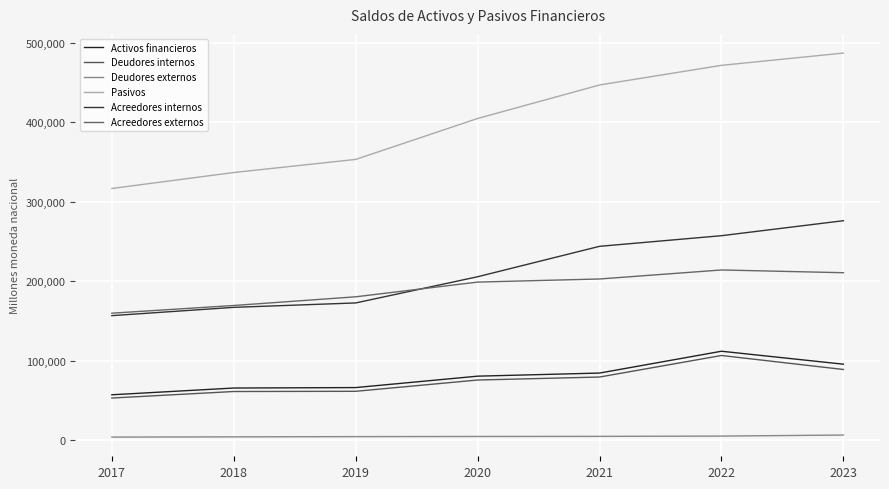

Reading left to right, list all the values displayed in this chart.

Activos financieros: 57291.7	65782.2	66355.3	80702.4	84607.2	112054.6	95762.1
Deudores internos: 53198.3	61407.4	61672.3	75847.5	79616.1	106705.6	89105.2
Deudores externos: 4093.4	4374.8	4683.0	4854.9	4991.1	5349.0	6656.9
Pasivos: 316751.0	336835.6	353308.3	404784.3	446933.5	471636.3	487033.6
Acreedores internos: 156834.5	167250.1	172800.3	205748.9	244004.8	257369.8	276230.5
Acreedores externos: 159916.5	169585.5	180508.0	199035.4	202928.6	214266.5	210803.1